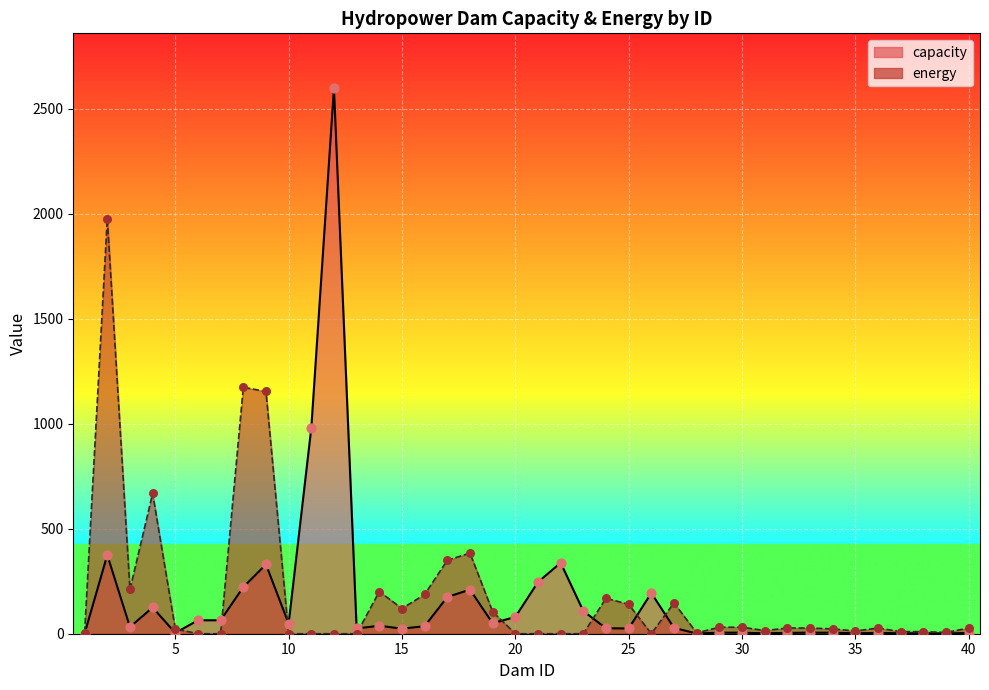

What are all the series names shown in the legend?

capacity, energy